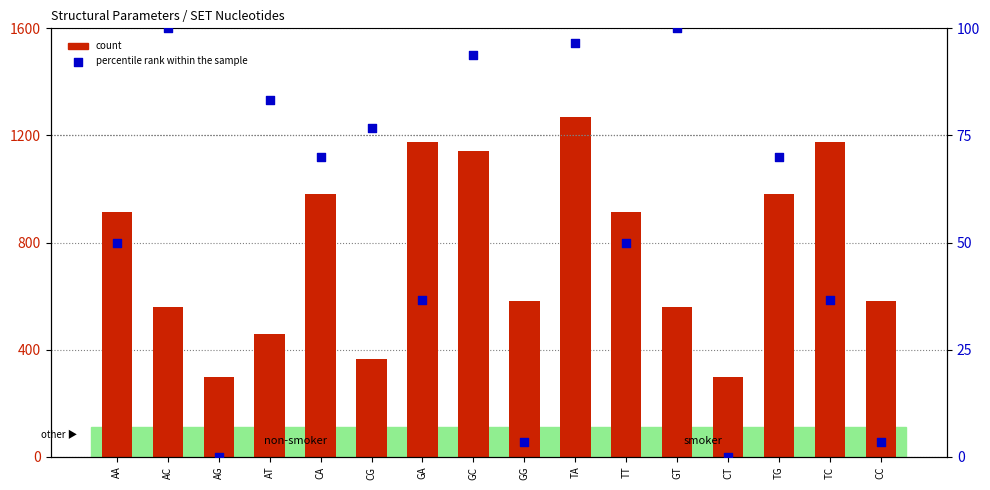

Which series reaches the minimum Y coordinate?

percentile rank within the sample